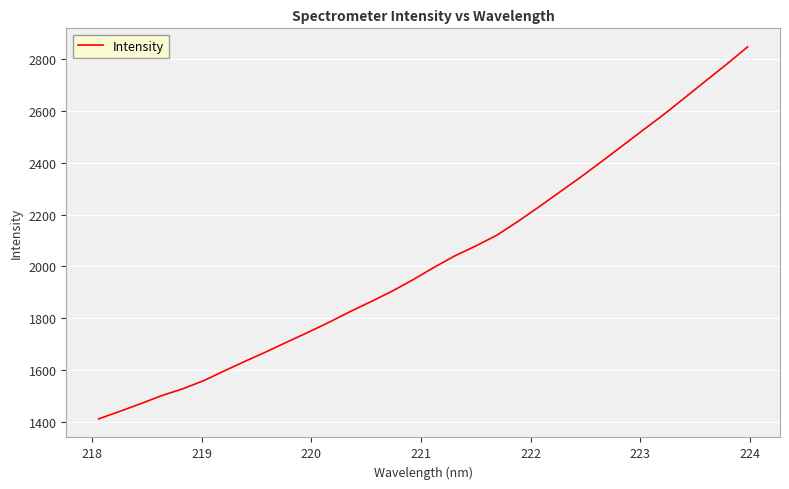

What is the minimum value shown in the chart?

1412.5